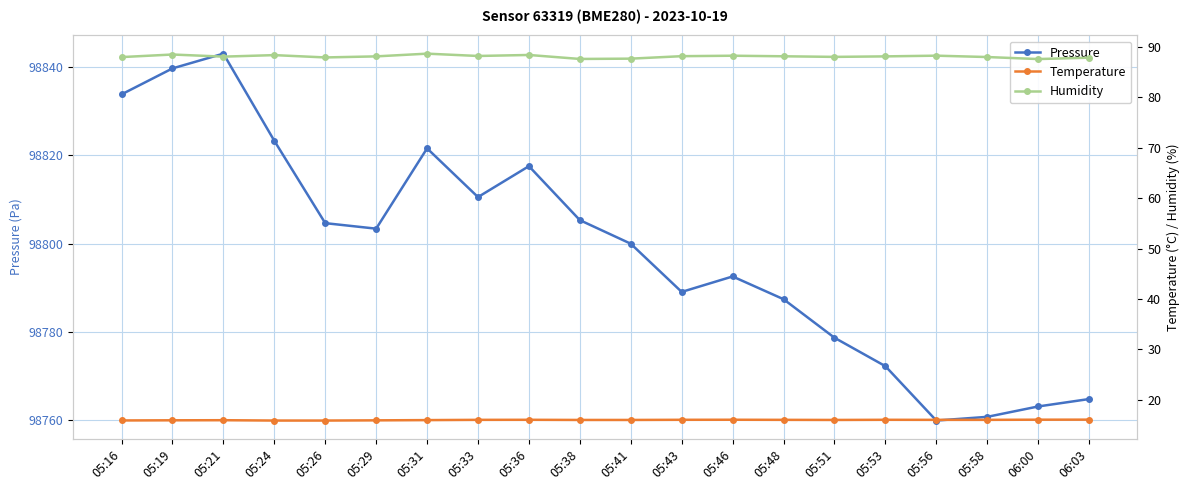

Rank the series at 05:58 from highest to lowest value.

Pressure, Humidity, Temperature